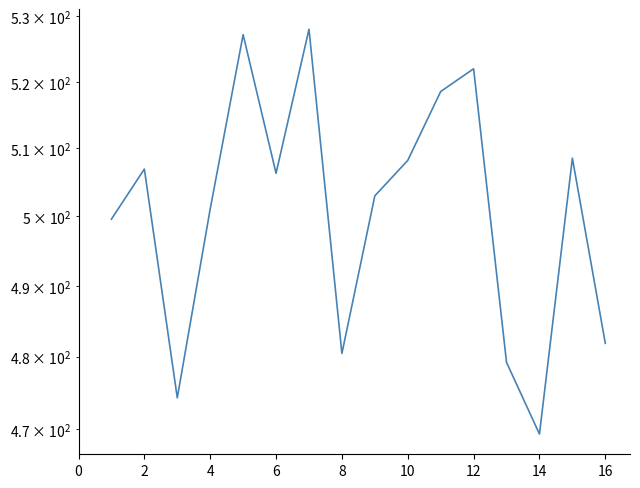

Count the number of categories in the chart.

16